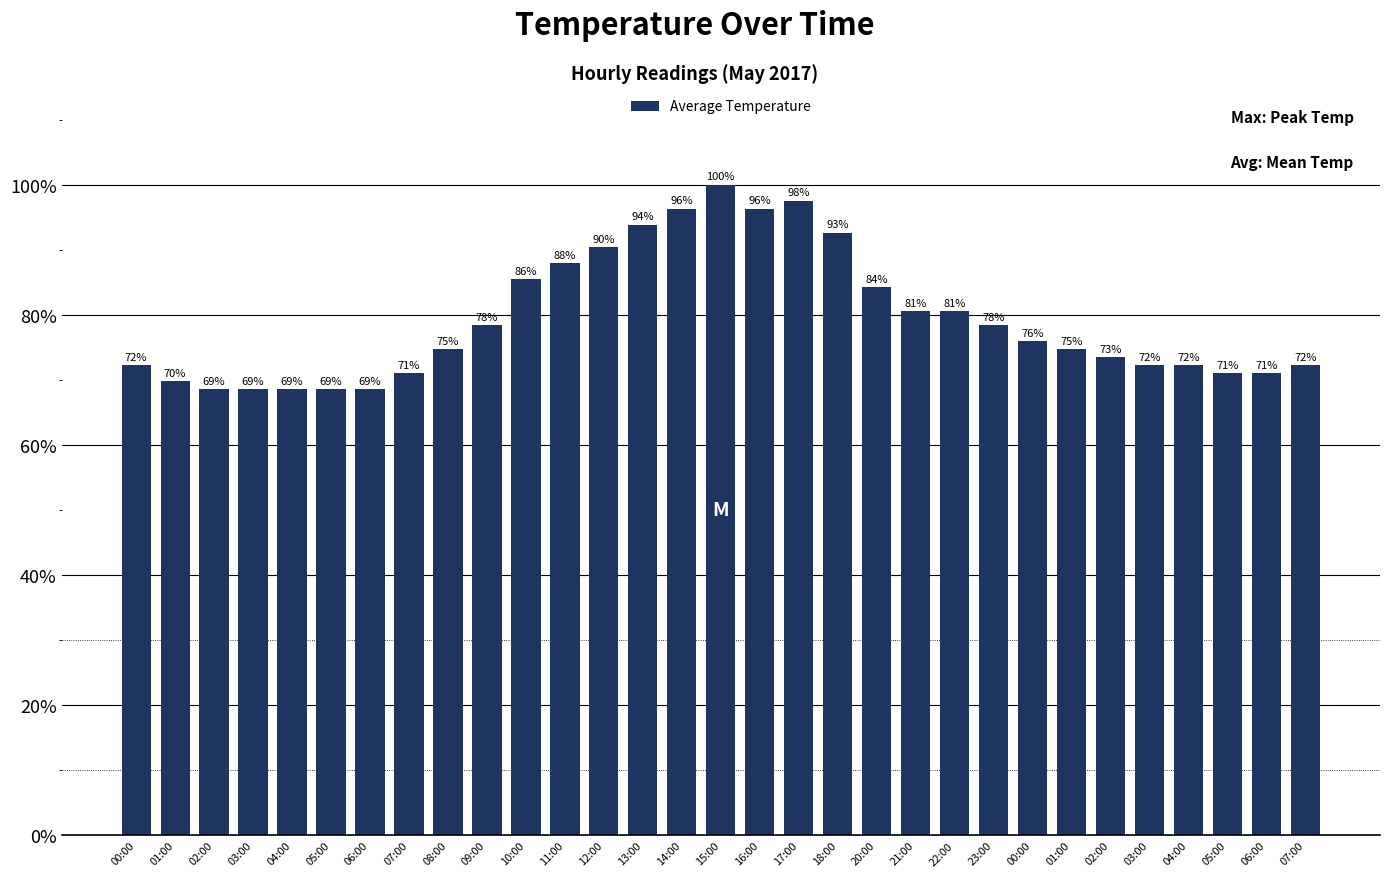

What is the ratio of the value at 06:00 to the value at 05:00?

1.0